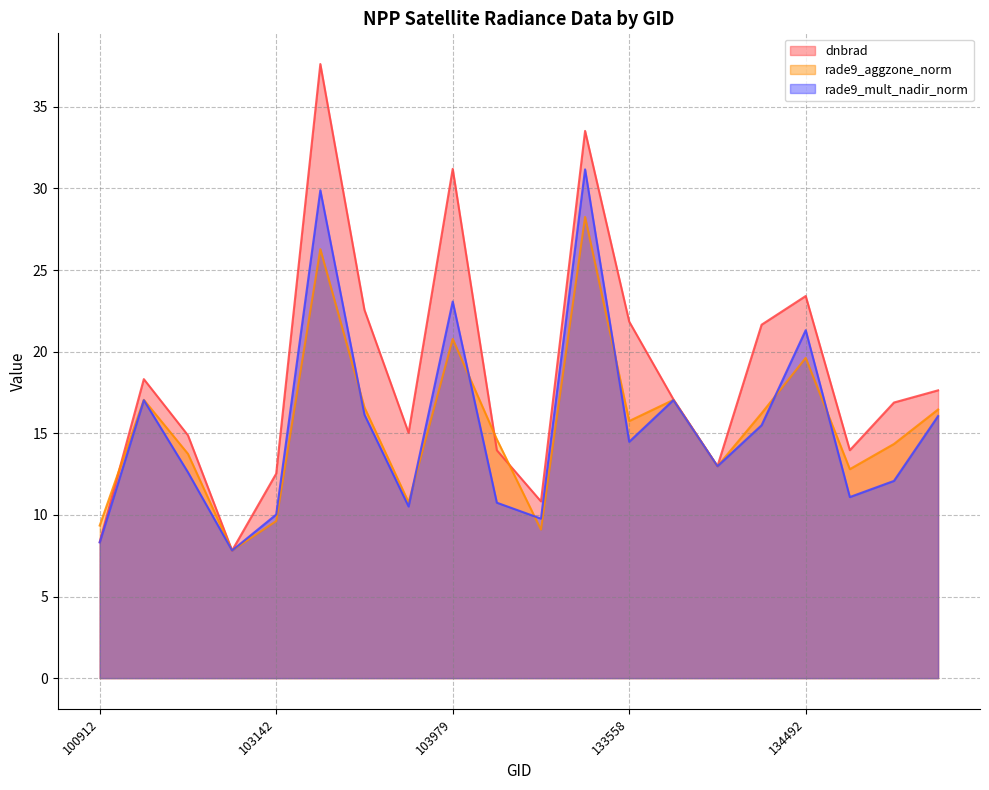

Read the dnbrad value at 133195.

33.5